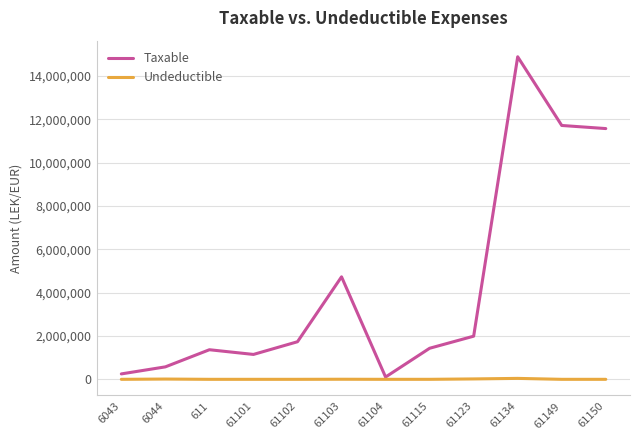

Read the Undeductible value at 6044.

12822.0